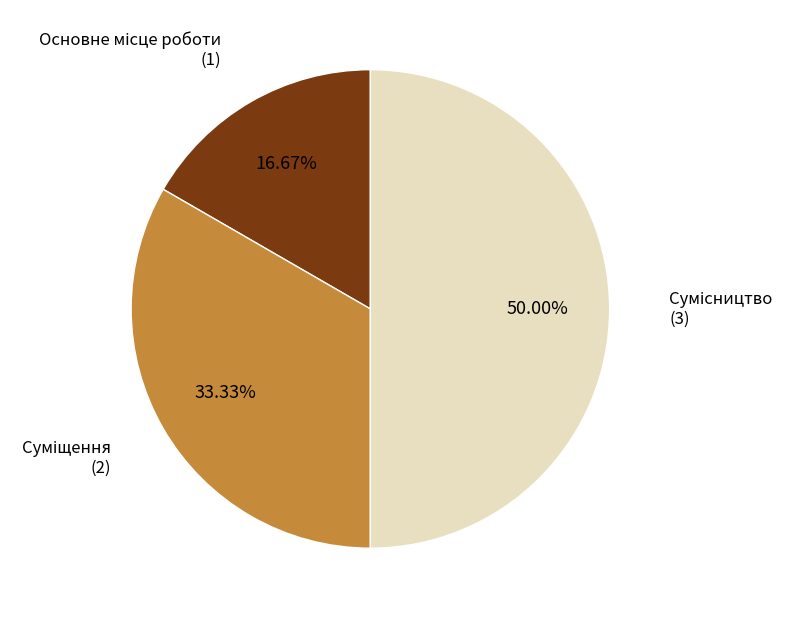

To the nearest percent, what is the difference between the Суміщення and Основне місце роботи slice percentages?

17%